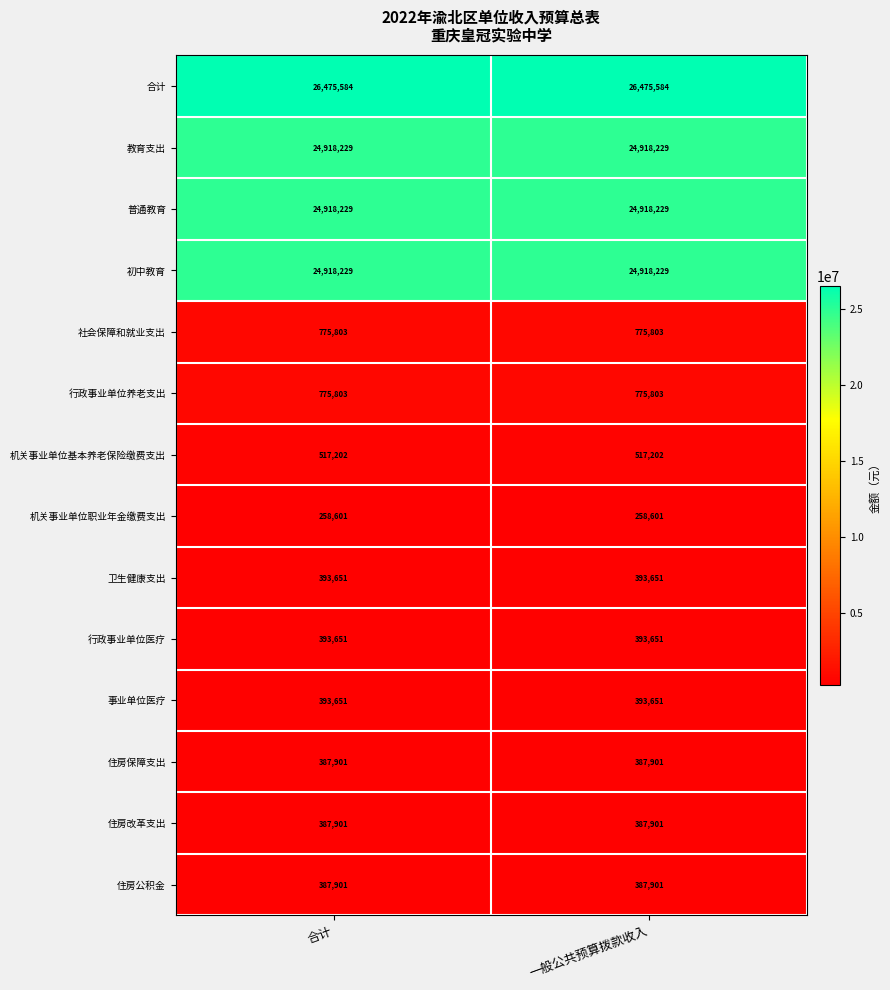

What is the difference between the highest and lowest values at 一般公共预算拨款收入?

26216983